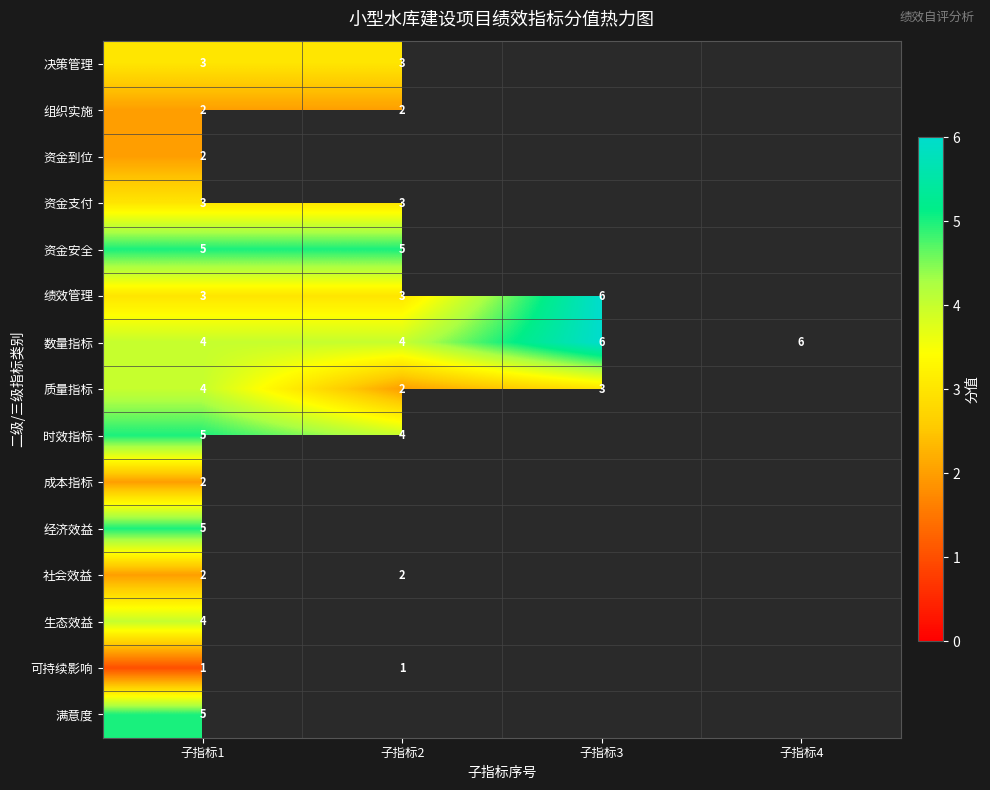

The value of 时效指标 at 子指标2 is 2. True or false?

False